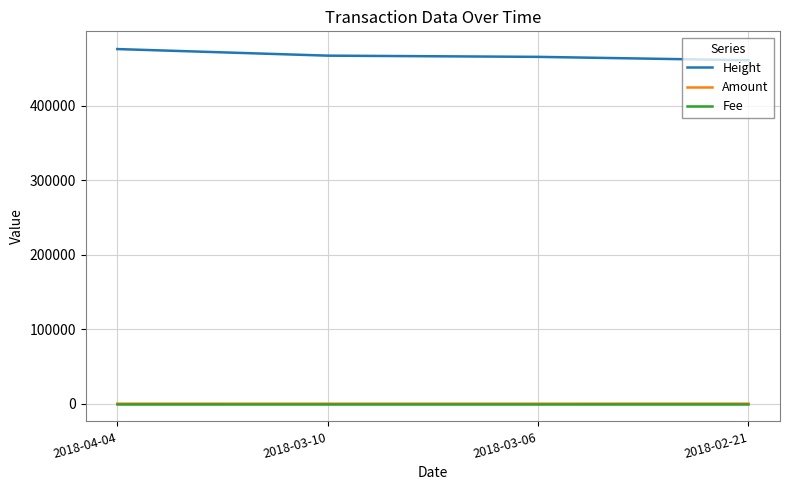

What is the minimum value for Height?

460900.0